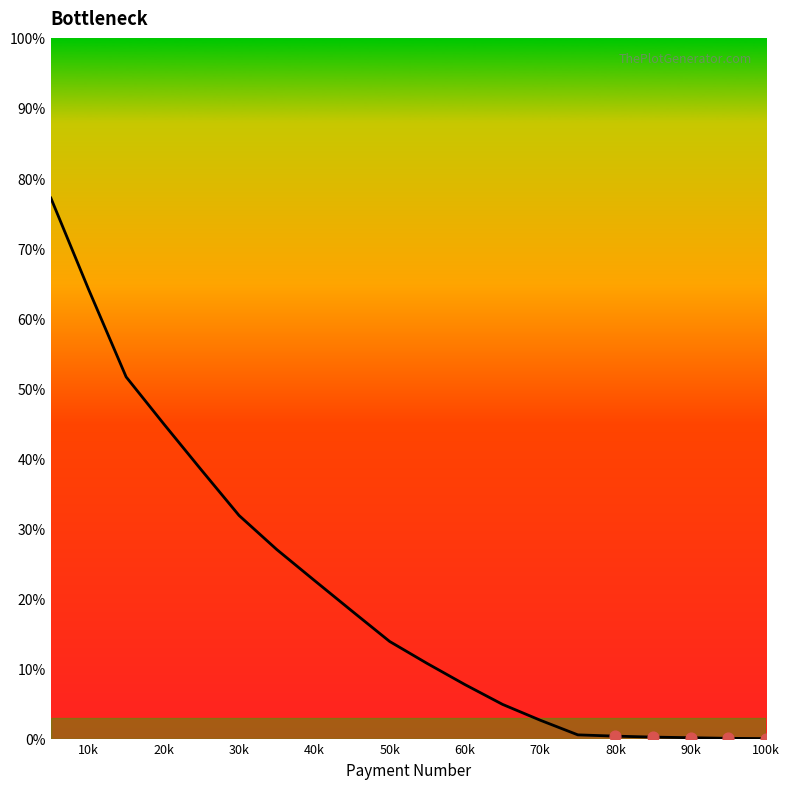

What is the difference between the maximum and minimum values?

77.1